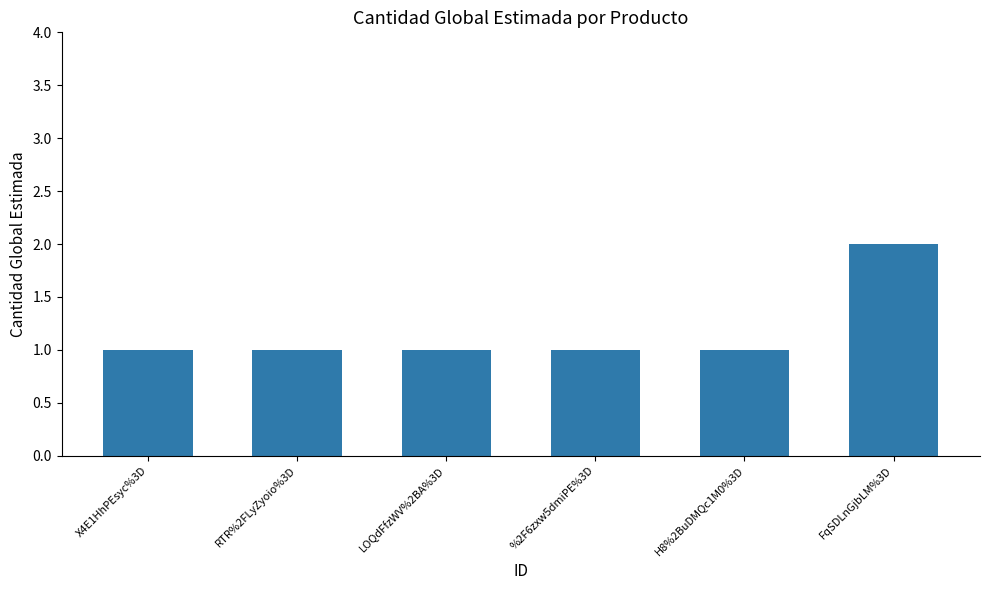

How many series are shown in this chart?

1